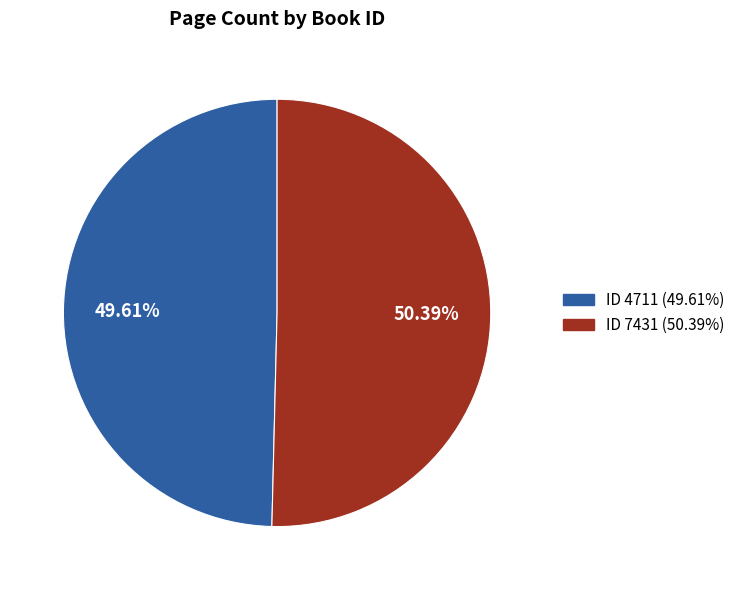

To the nearest percent, what is the average slice percentage?

50%